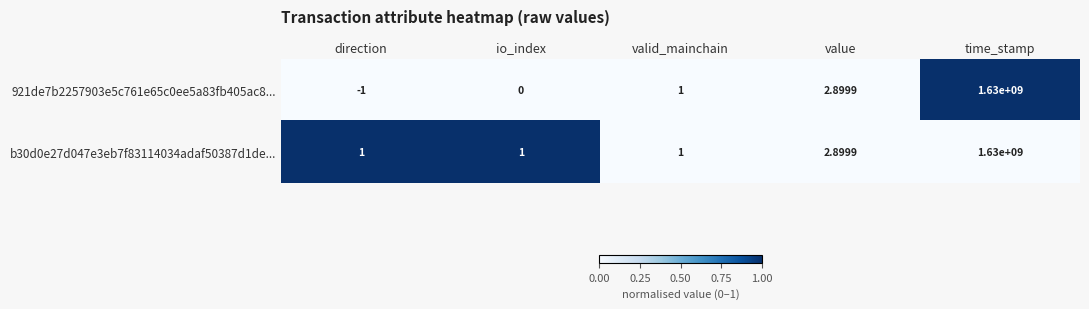

At which label does 921de7b2257903e5c761e65c0ee5a83fb405ac8... reach its minimum?

direction